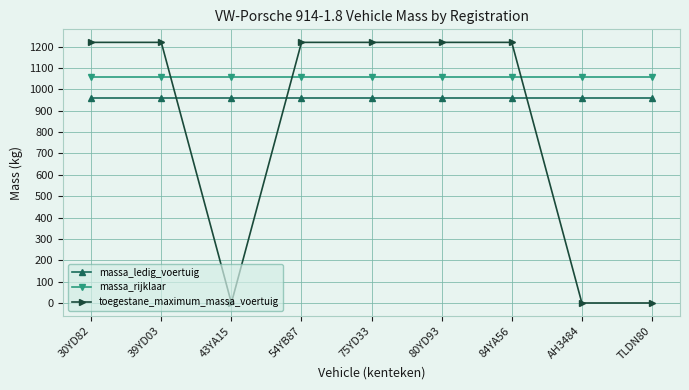

Between 84YA56 and TLDN80, which series saw the biggest shift?

toegestane_maximum_massa_voertuig